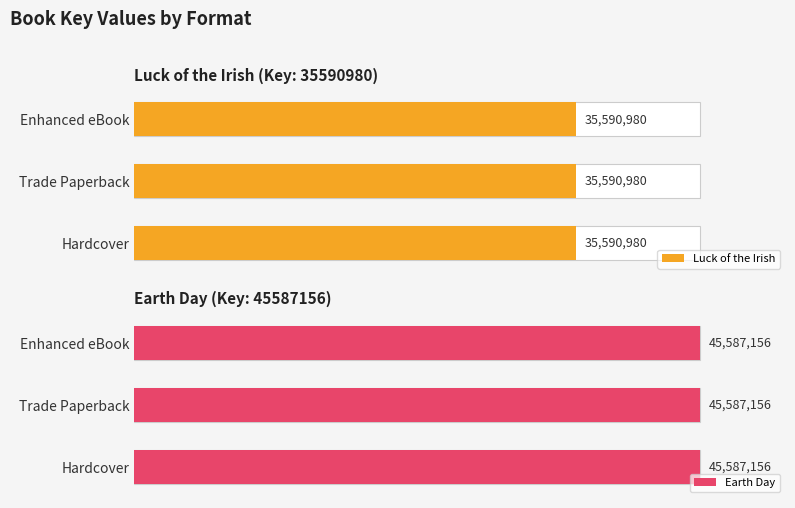

List the labels in order of value, largest first.

Hardcover, Trade Paperback, Enhanced eBook, Hardcover, Trade Paperback, Enhanced eBook